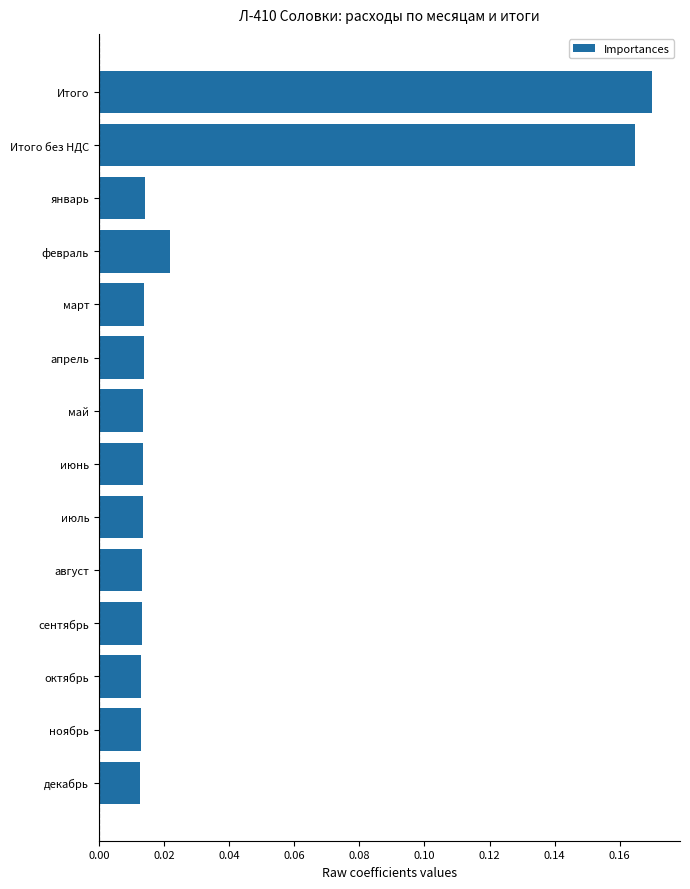

How many categories are shown in the chart?

14